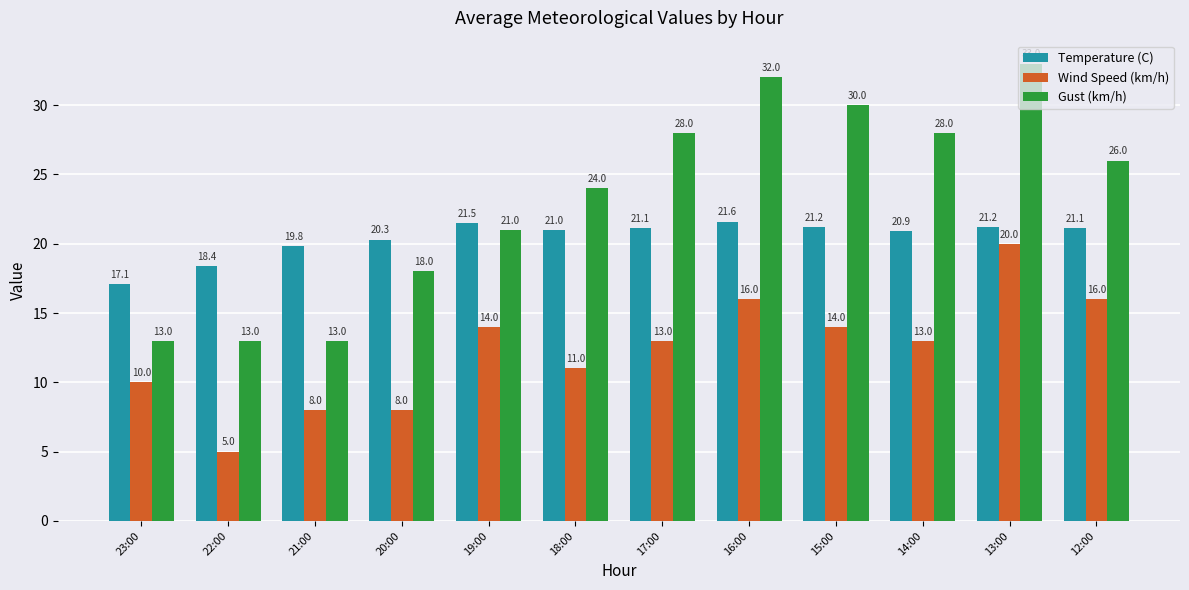

Are the bars horizontal?

No